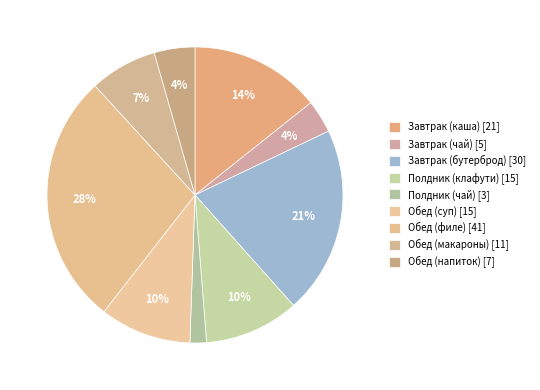

What percentage do Завтрак (каша) and Обед (напиток) together represent?

18.7%